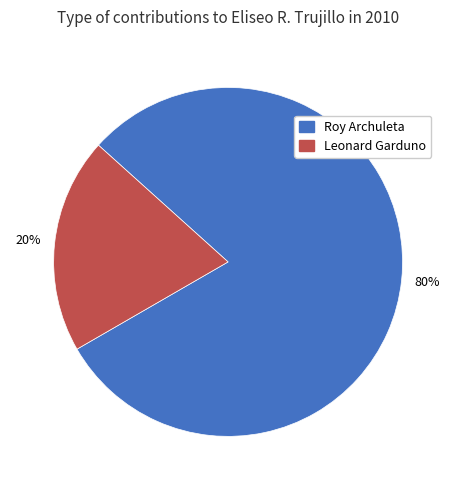

Do Leonard Garduno and Roy Archuleta together represent more than half of the pie?

Yes